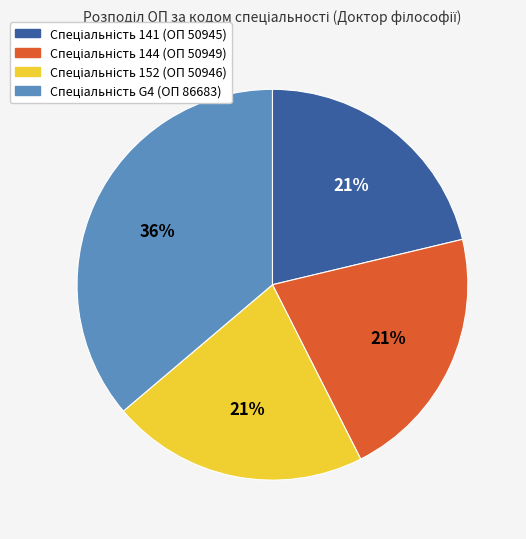

To the nearest percent, what is the average slice percentage?

25%